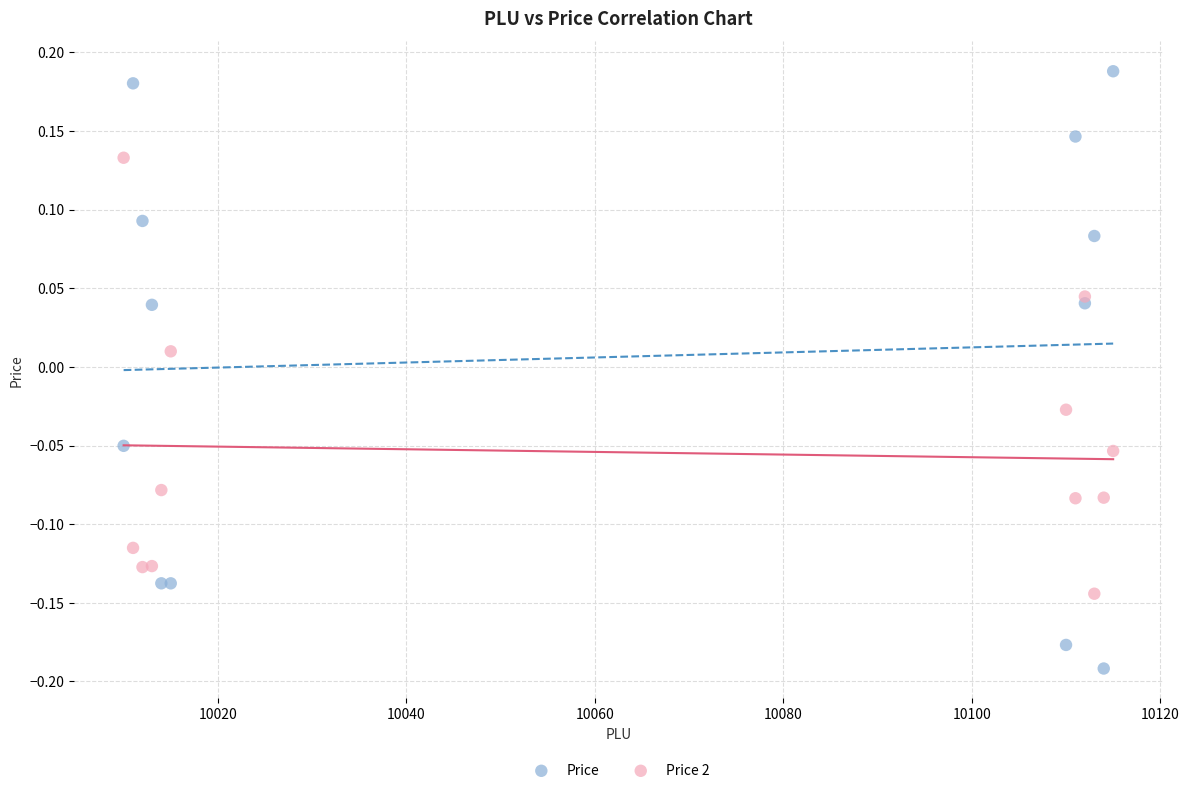

Which series has the largest Y range (max minus min)?

Price